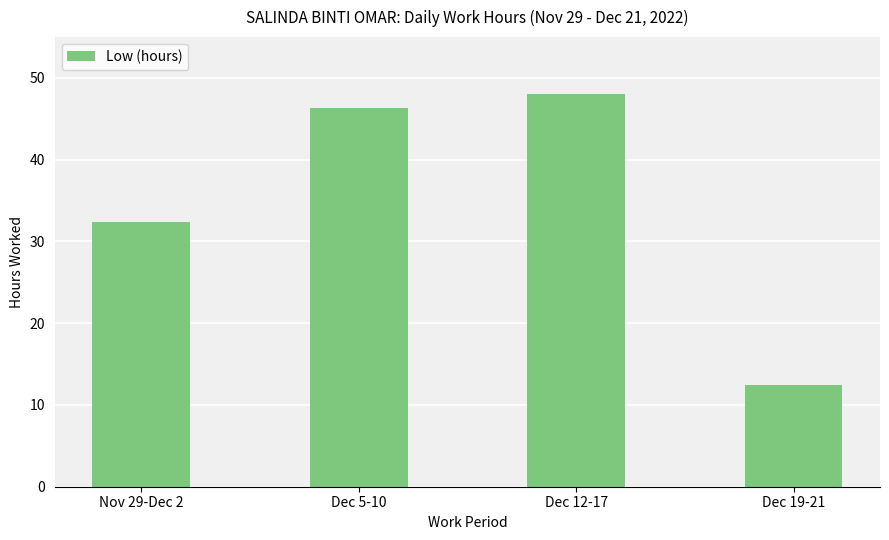

What is the average value?

34.8